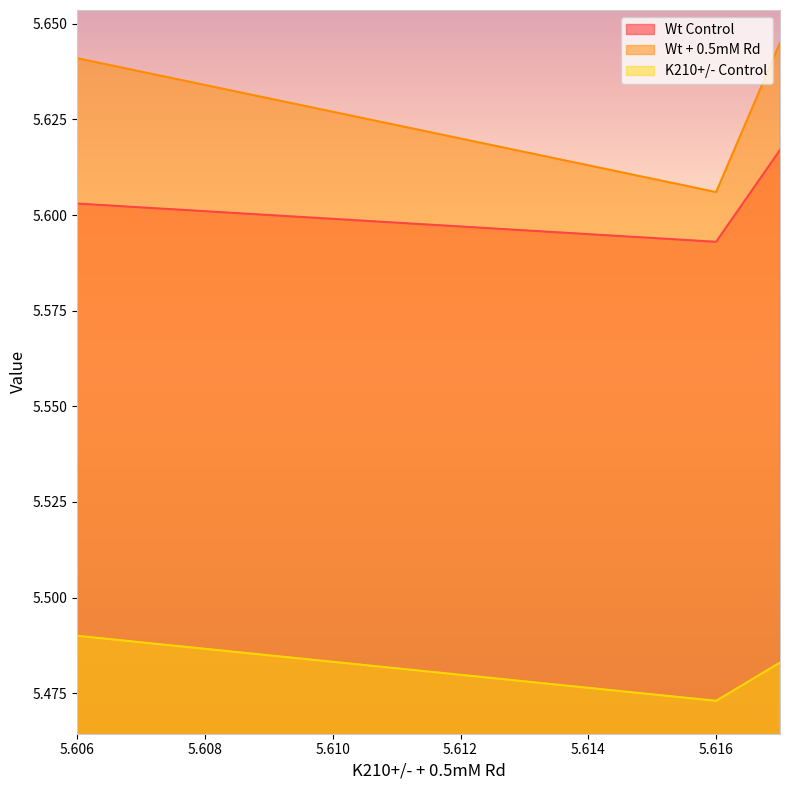

What is the value of the Wt + 0.5mM Rd point at the 3rd from the left?

5.6